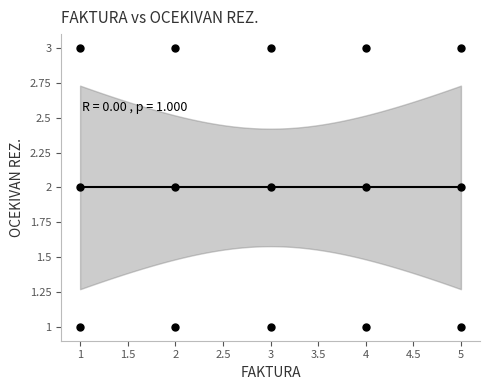

What is the range of X values (max minus min)?

4